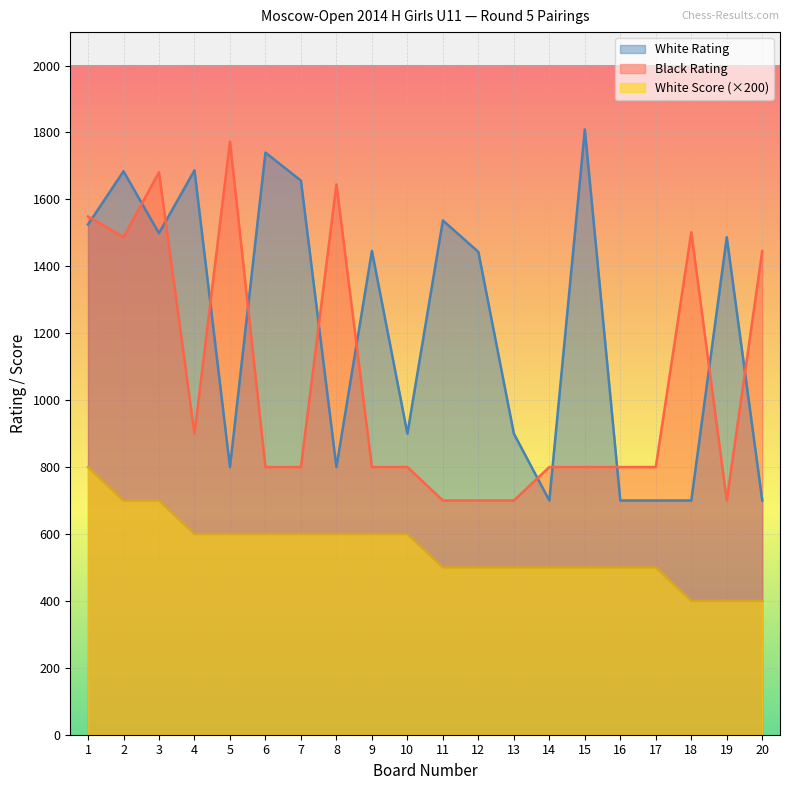

What is the difference between the second highest and second lowest values in the Black Rating series?

981